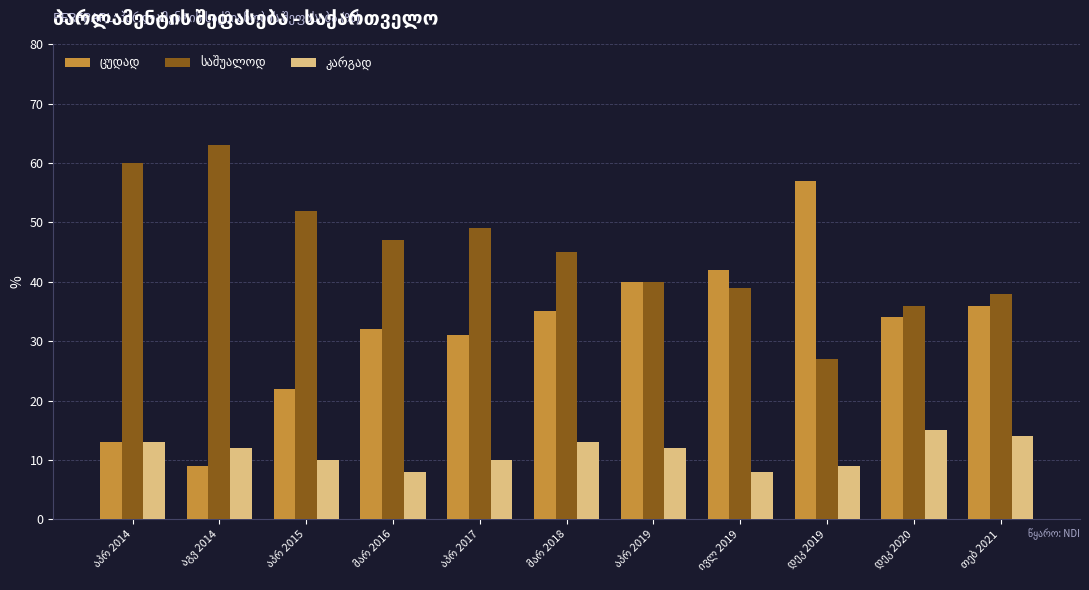

What is the greatest value displayed?

63